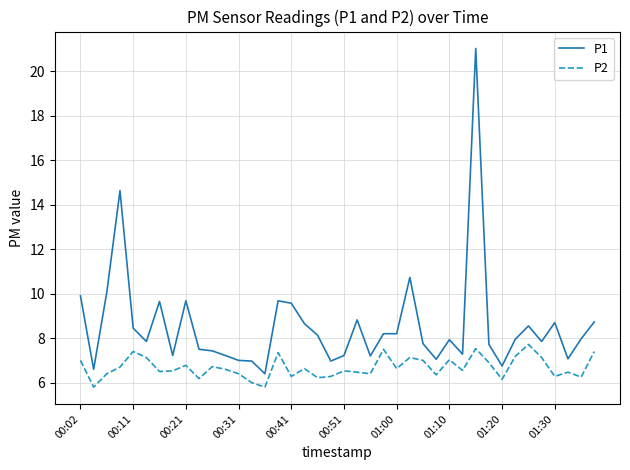

List the series in order of their peak value, highest first.

P1, P2